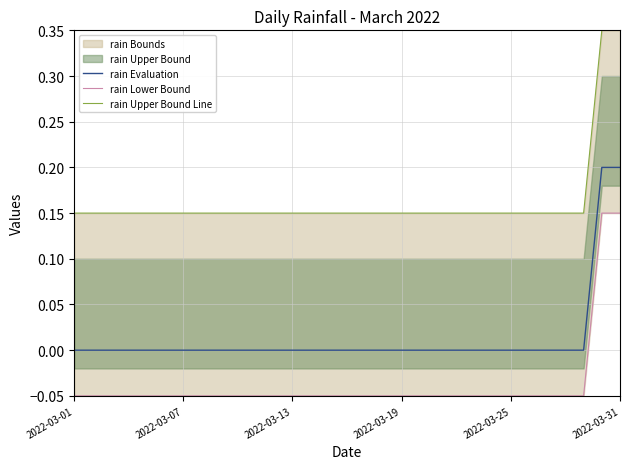

How many values in the rain Evaluation series exceed 0?

2